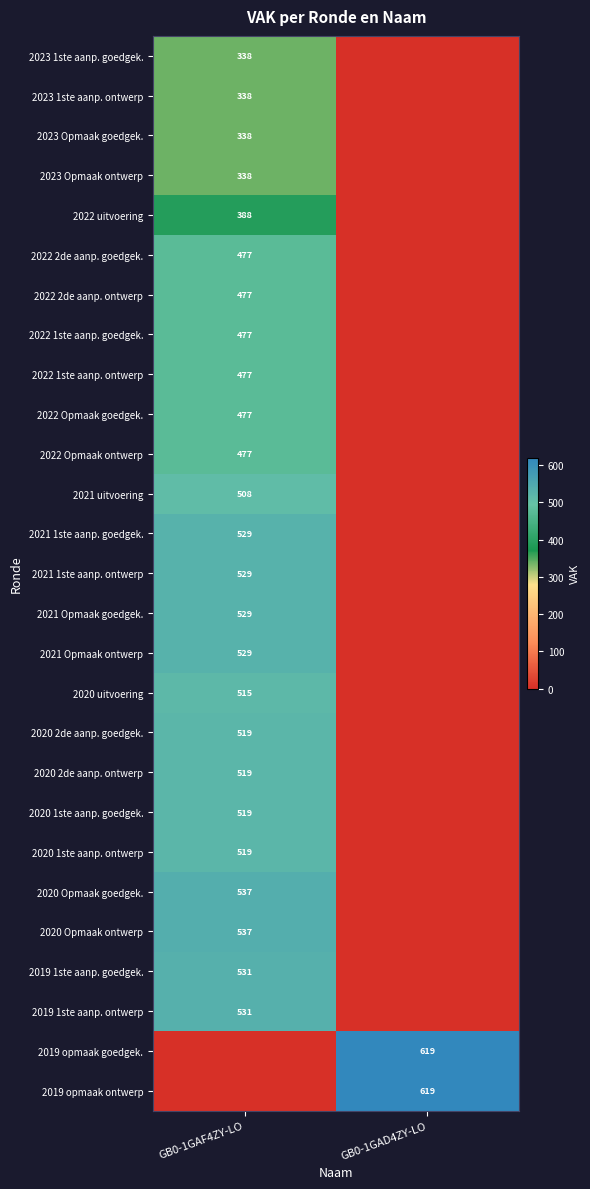

The 2023 Opmaak goedgek. series shows 338 at GB0-1GAF4ZY-LO. True or false?

True